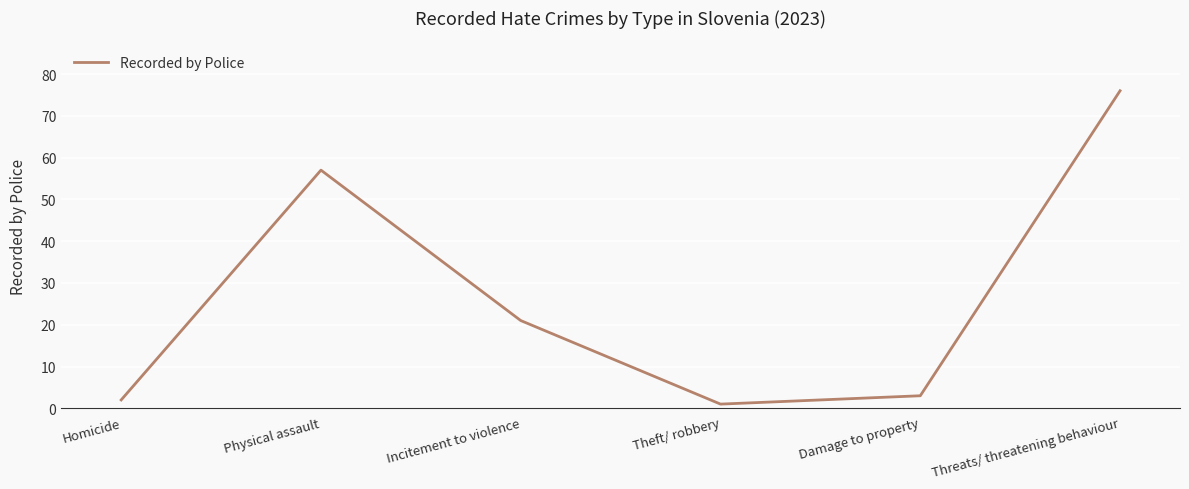

What is the sum of all values?

160